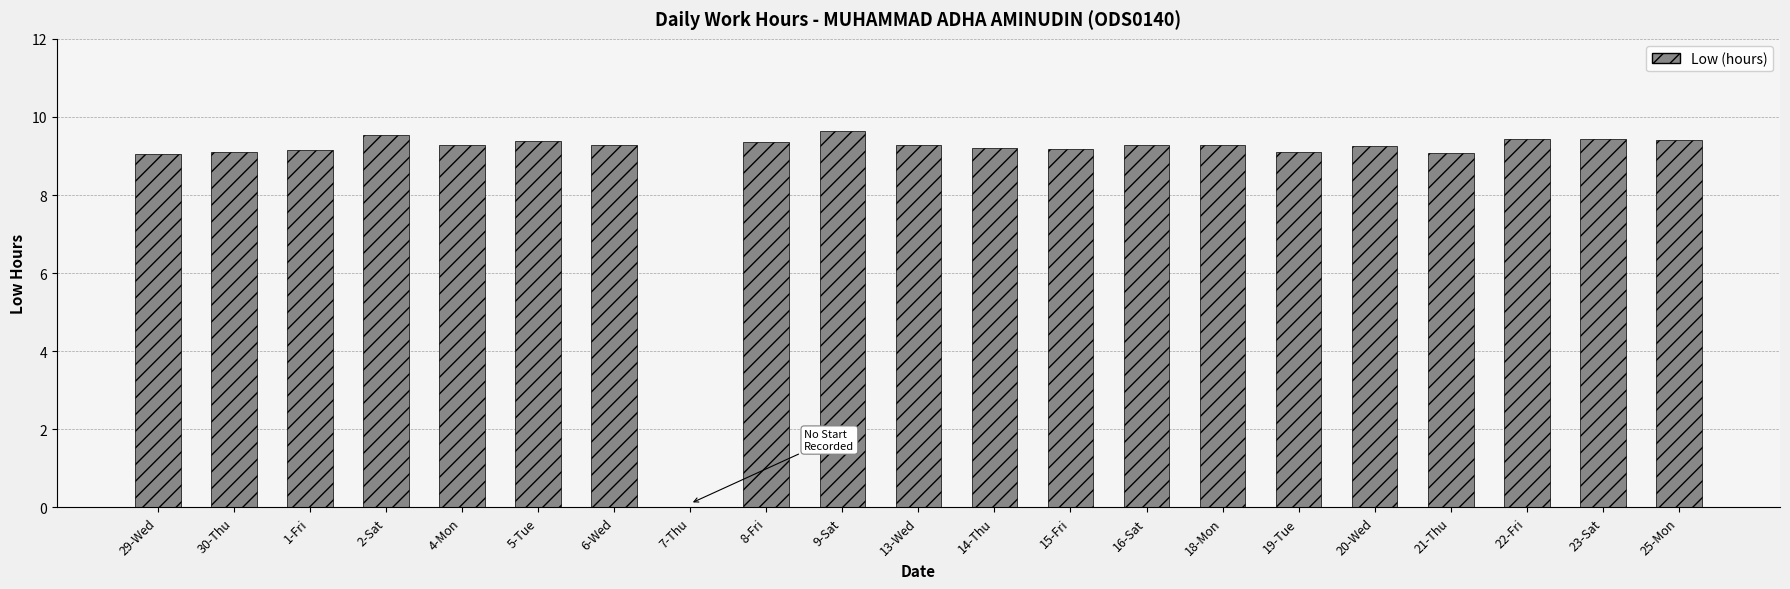

What is the sum of the values at 14-Thu and 20-Wed?

18.5